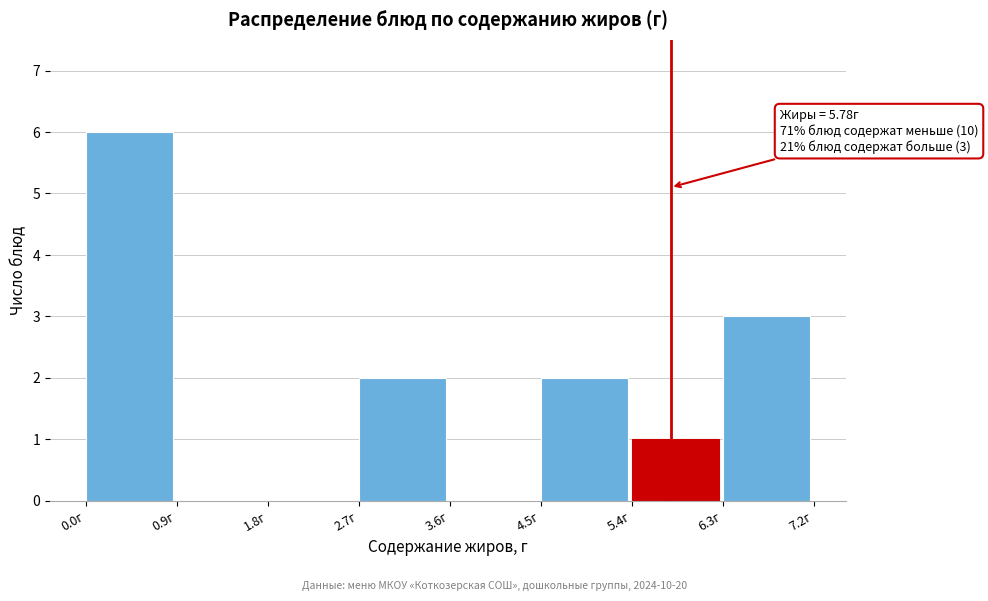

Over which range of the x-axis is the bar tallest?

0.0 to 0.9